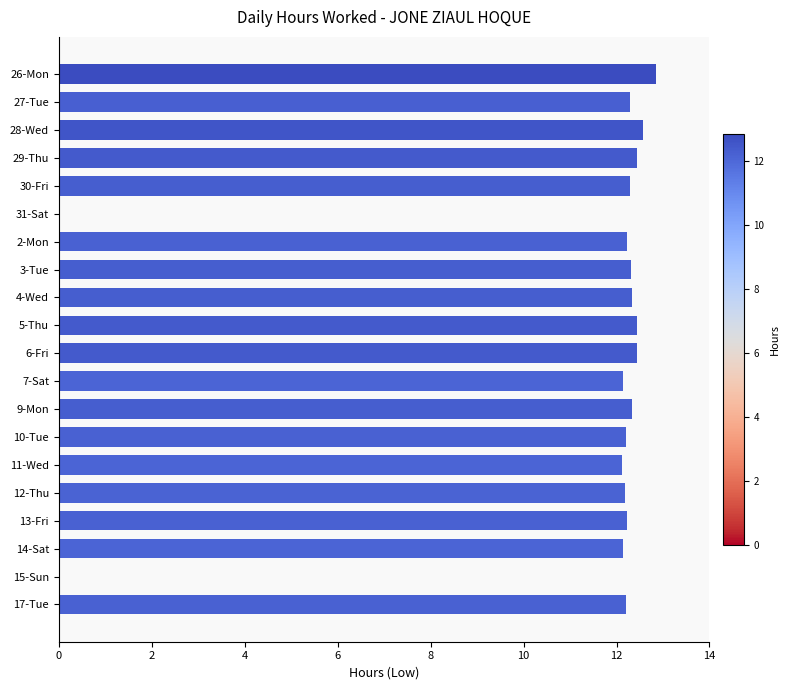

What is the sum of all values?

221.7